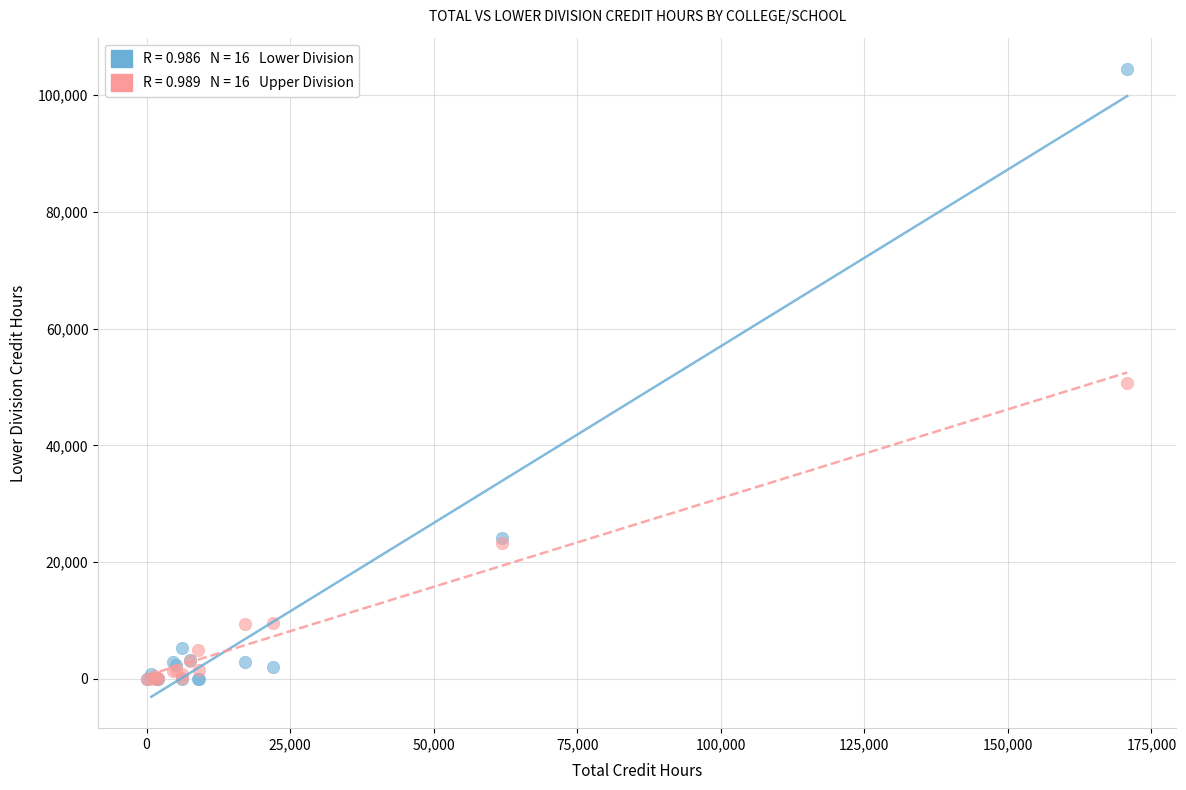

Across all series, what Y value is closest to 52246?

50652